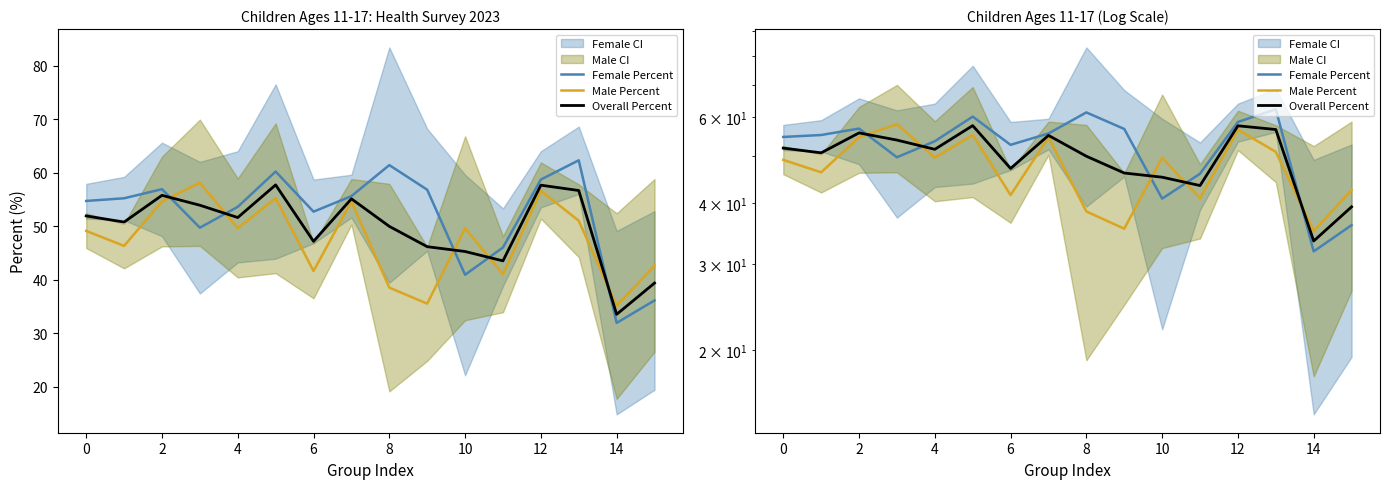

After their last crossing, which series has the higher values: Male Percent or Overall Percent?

Male Percent